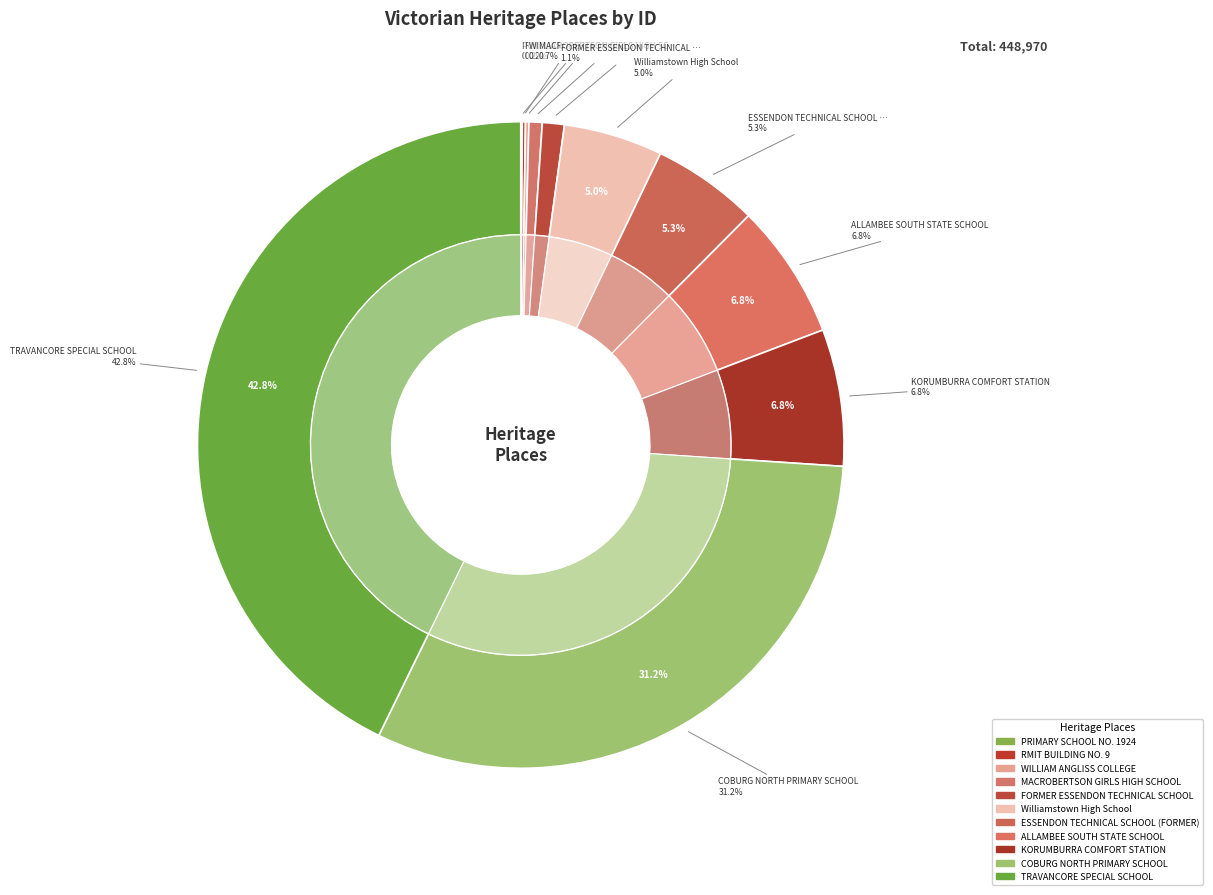

To the nearest percent, what is the difference between the largest and smallest slice percentages?

43%